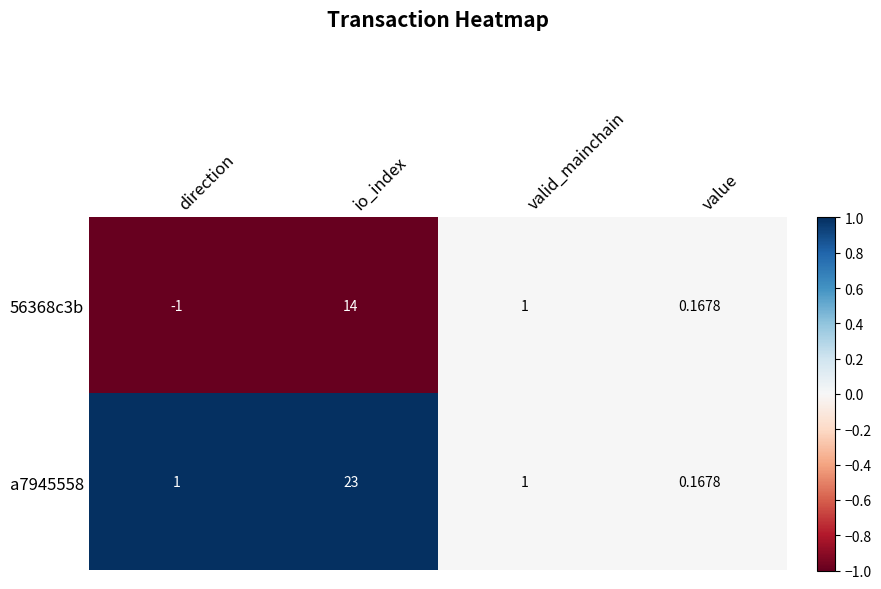

At which category is the sum across all series the highest?

io_index